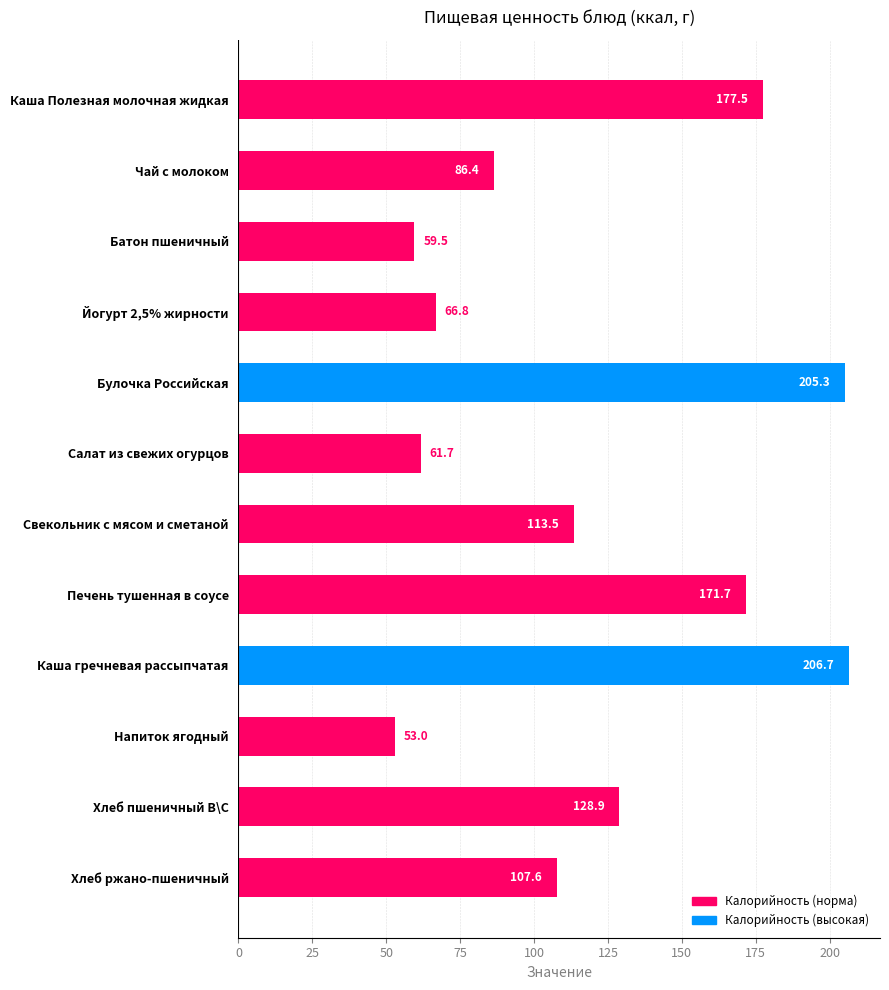

Where is the data nearest to the value 129?

Хлеб пшеничный В\С